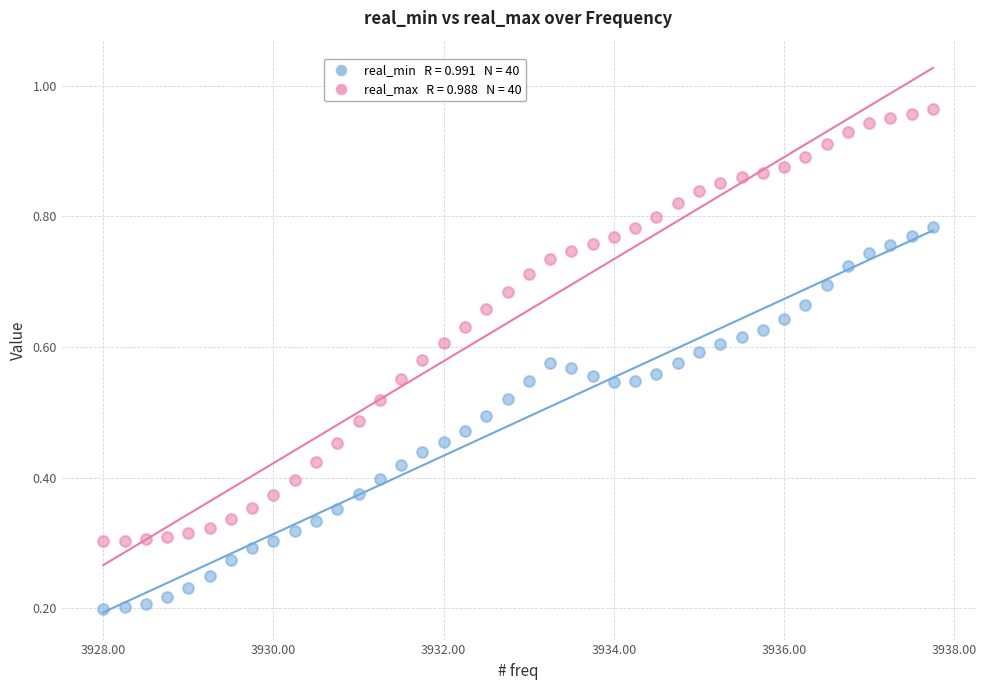

Across all data points, what is the range of X values (max minus min)?

9.8